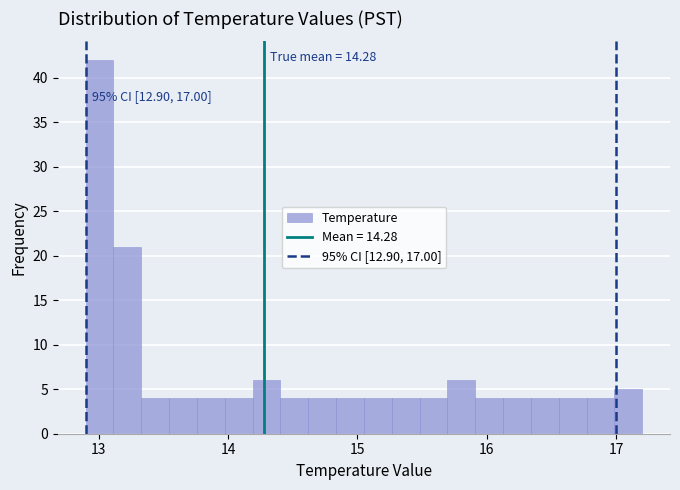

Read against the x-axis, roughly where is the centre of the tallest bar?

13.0